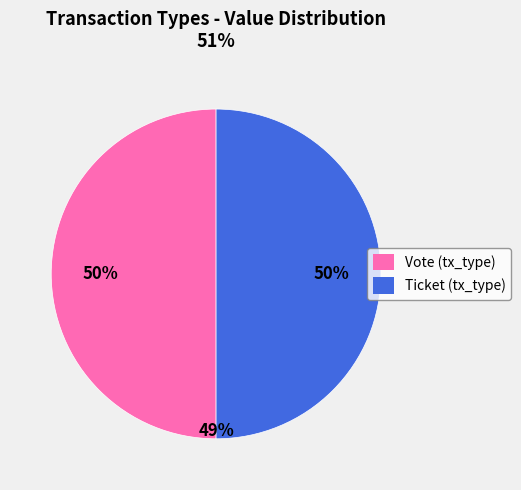

How many slices are in this pie chart?

2